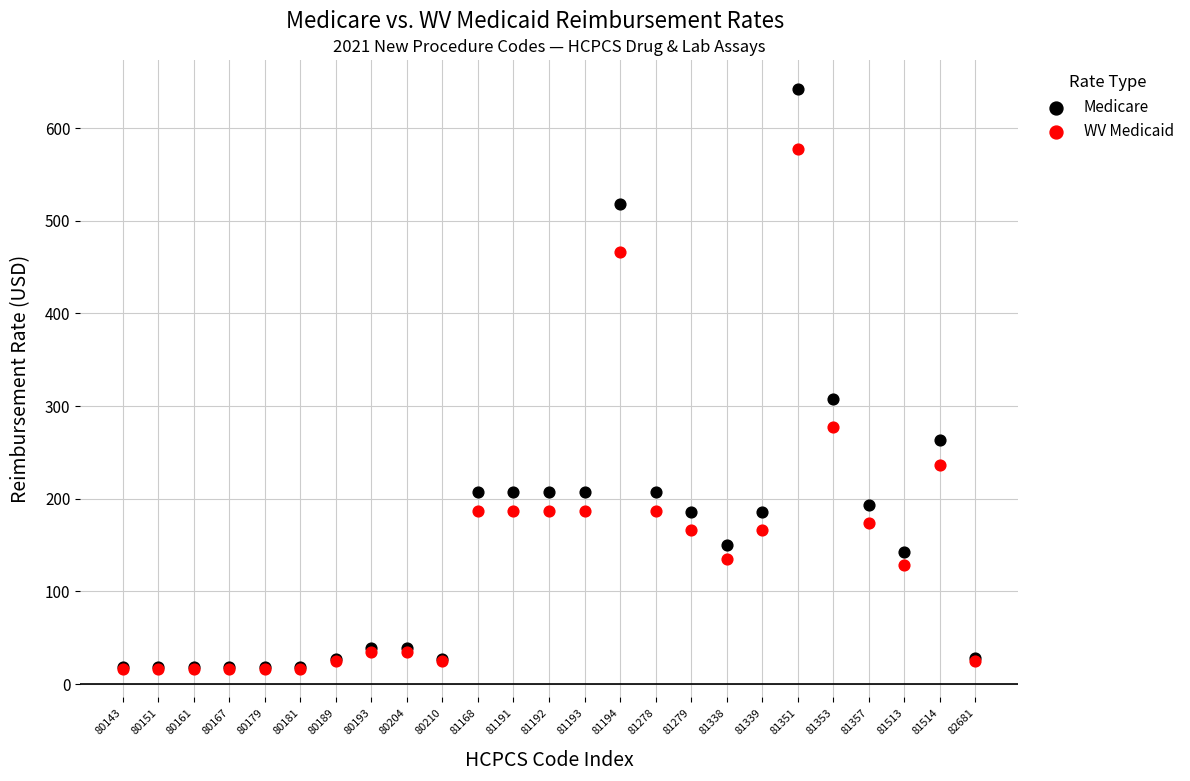

Which series contains the highest Y value?

Medicare